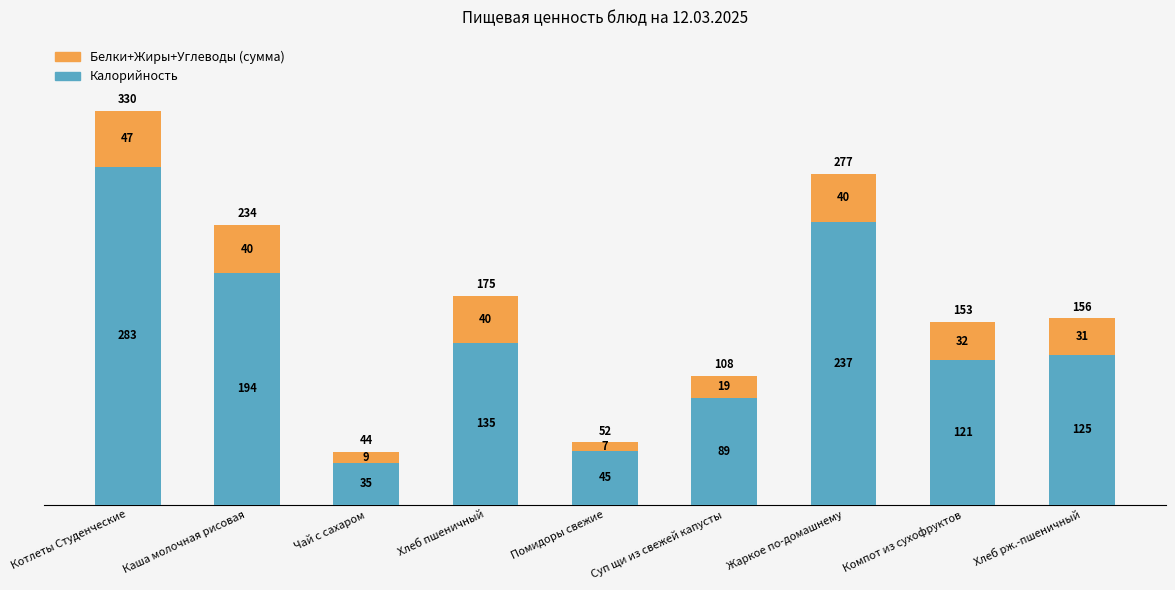

How many Калорийность values are between 89 and 194?

5